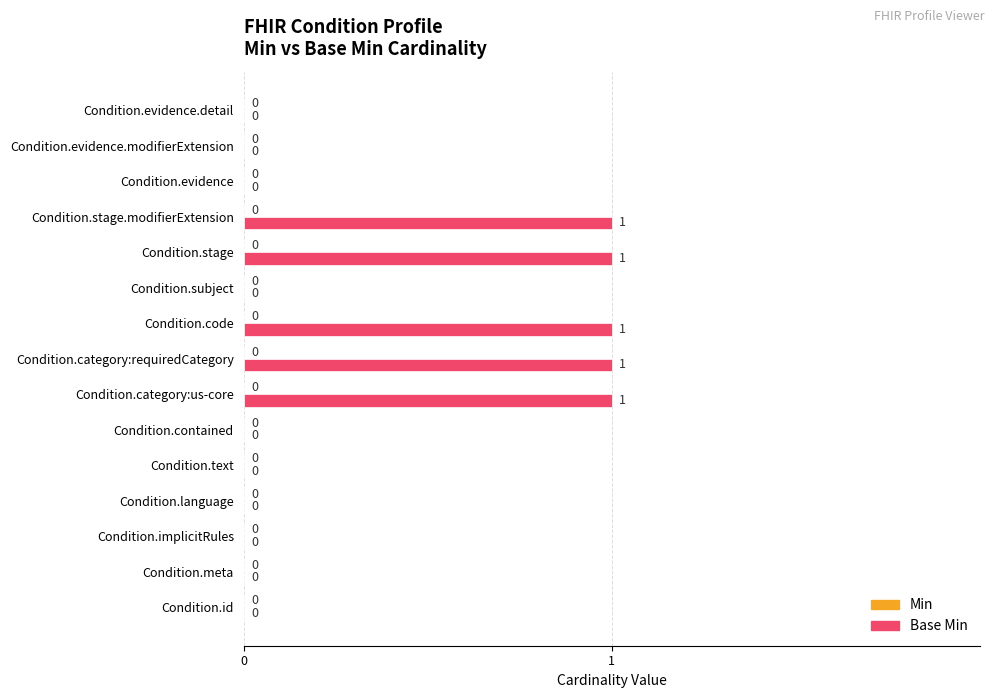

Is it true that the value at Condition.evidence is 0?

True